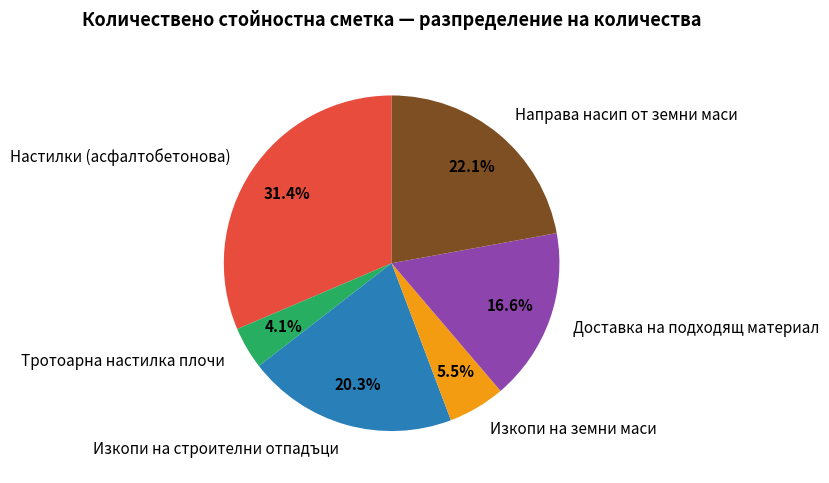

True or false: Доставка на подходящ материал accounts for 7% of the total.

False